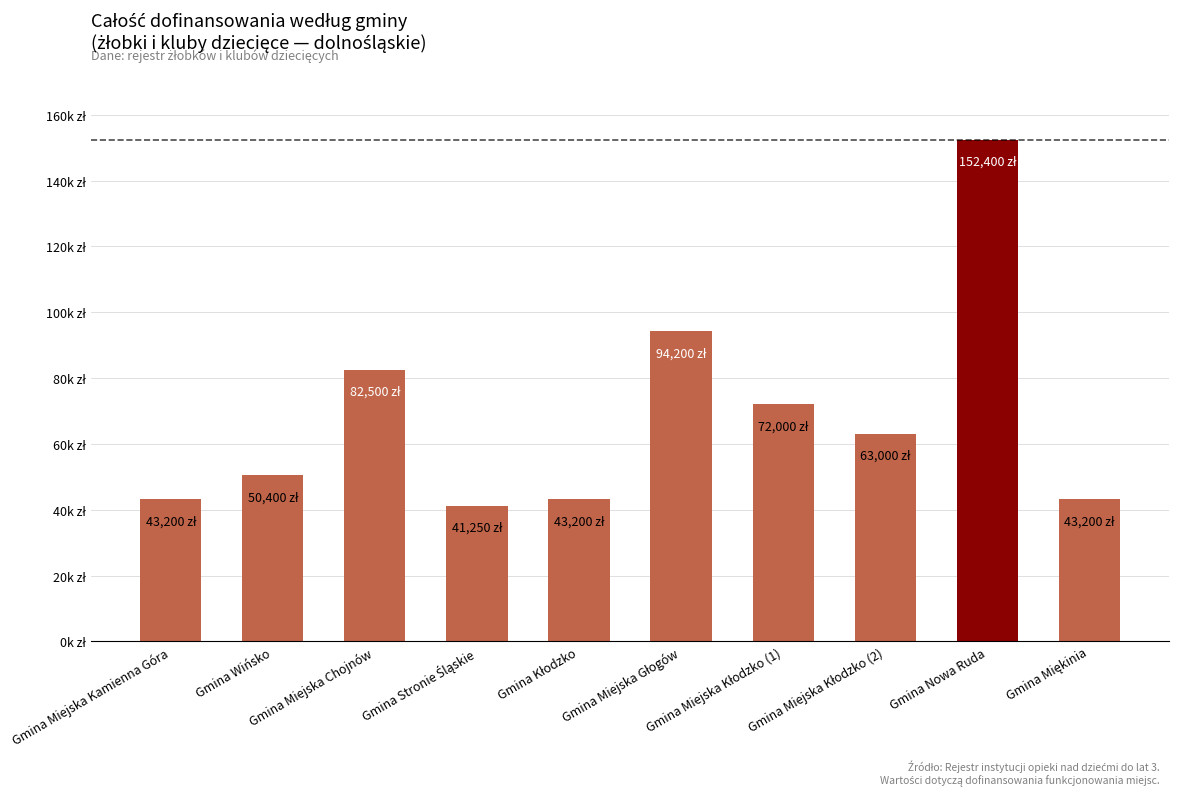

At which label is the value closest to 96825?

Gmina Miejska Głogów